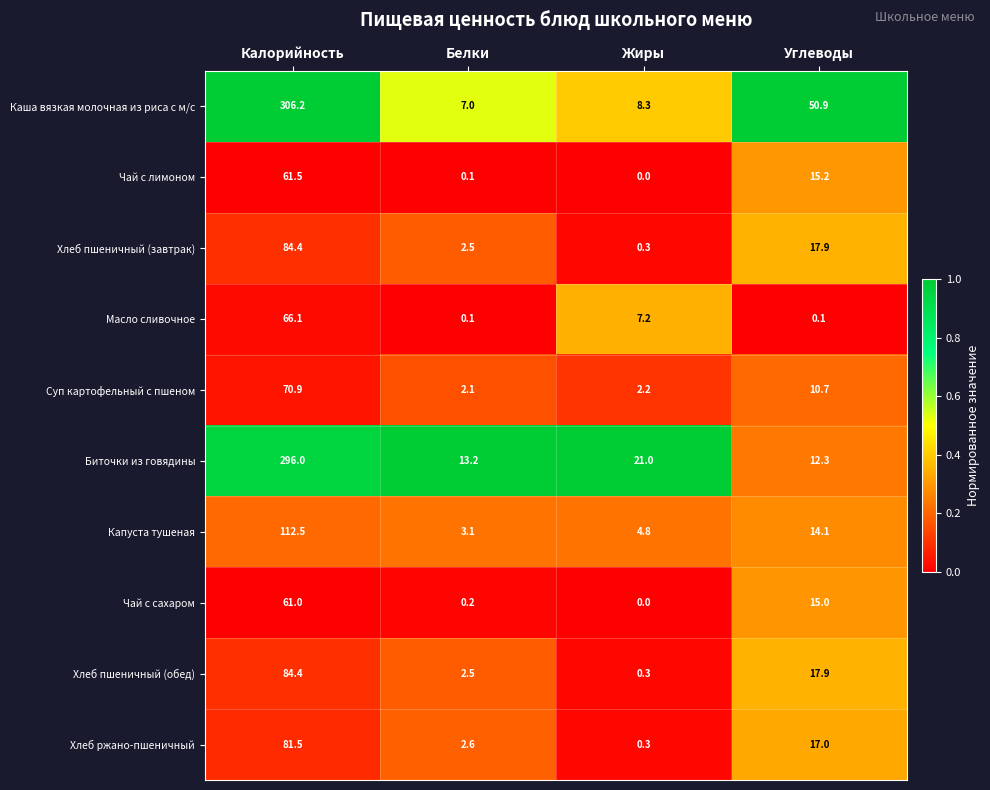

Which label corresponds to the largest value in the chart?

Калорийность